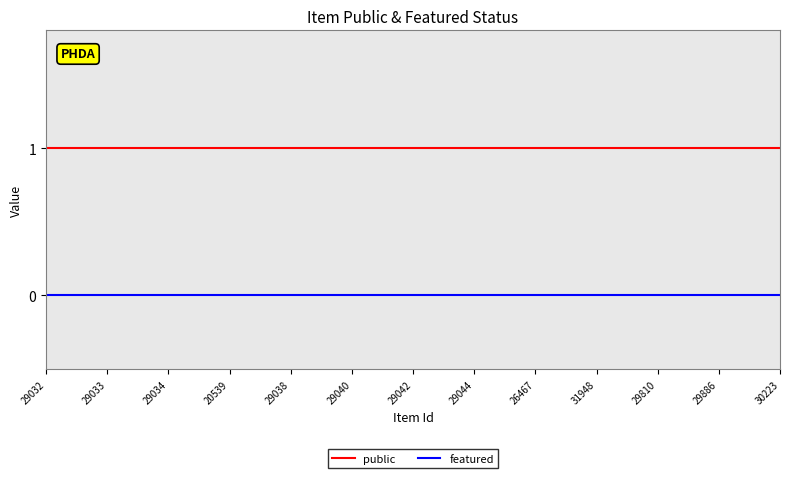

Is this an area chart (filled region under the line)?

No